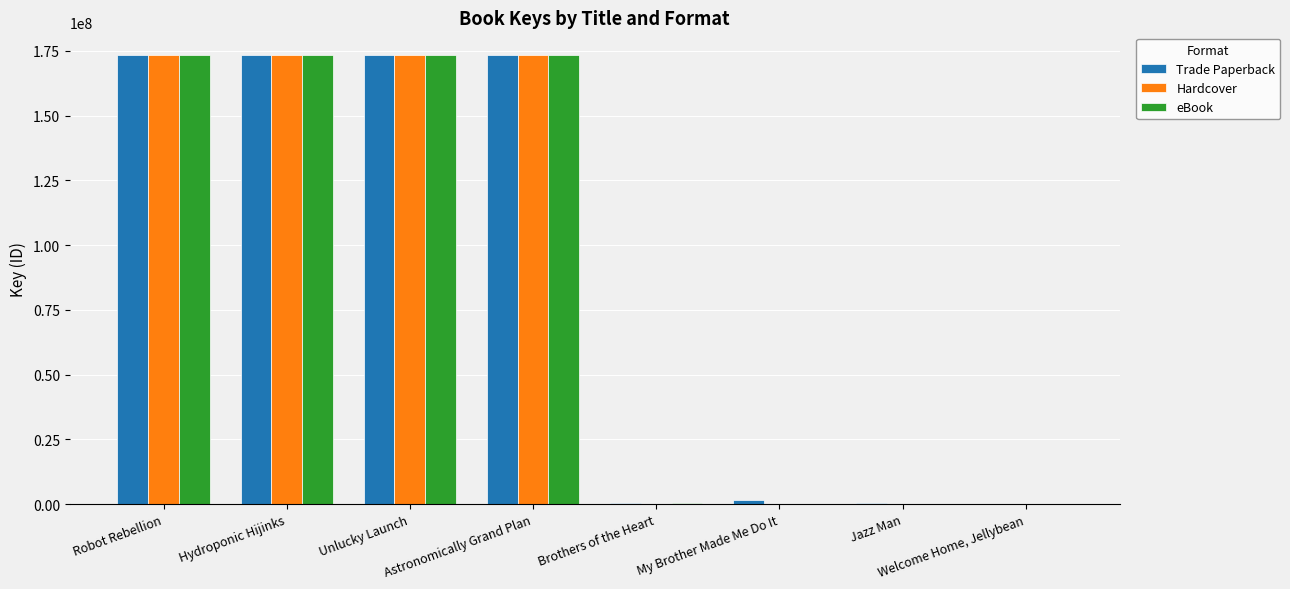

What value does the Hardcover series have at Robot Rebellion?

173511206